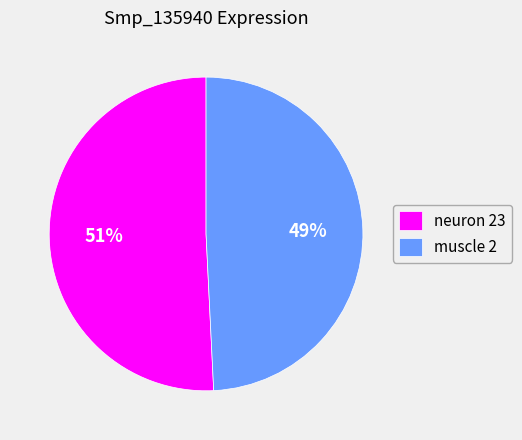

Do muscle 2 and neuron 23 together represent more than half of the pie?

Yes